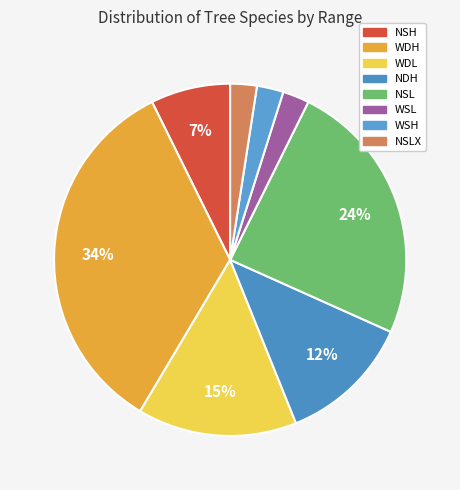

Does any single category account for the majority?

No